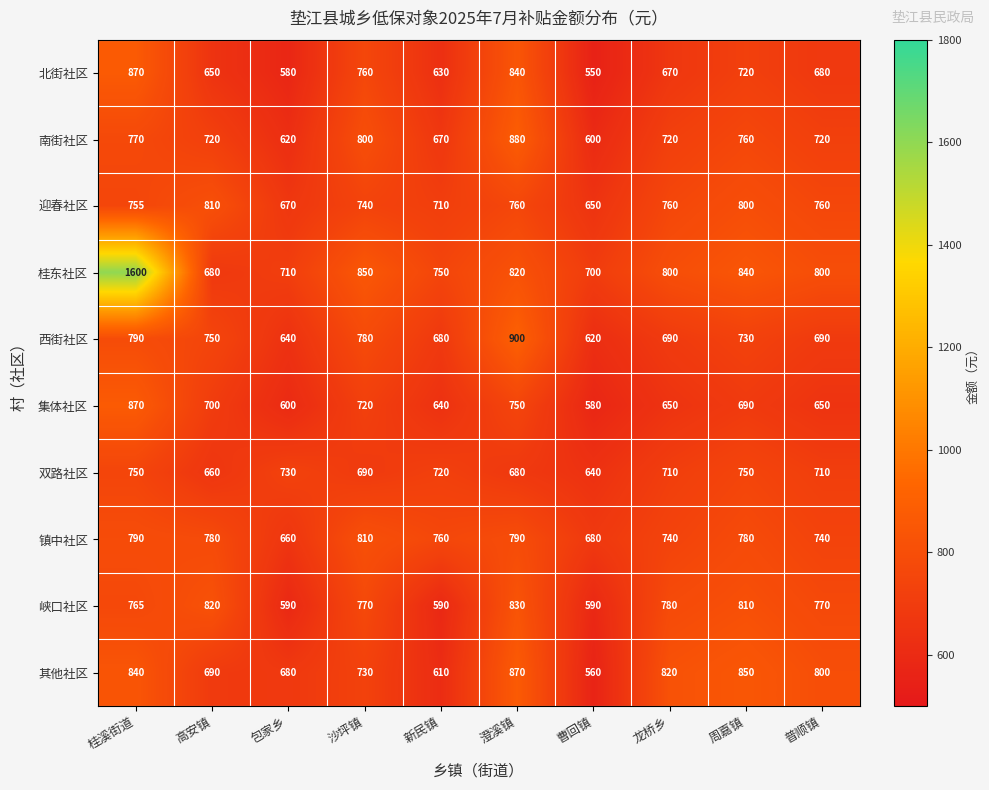

What value does the 北街社区 series have at 桂溪街道?

870